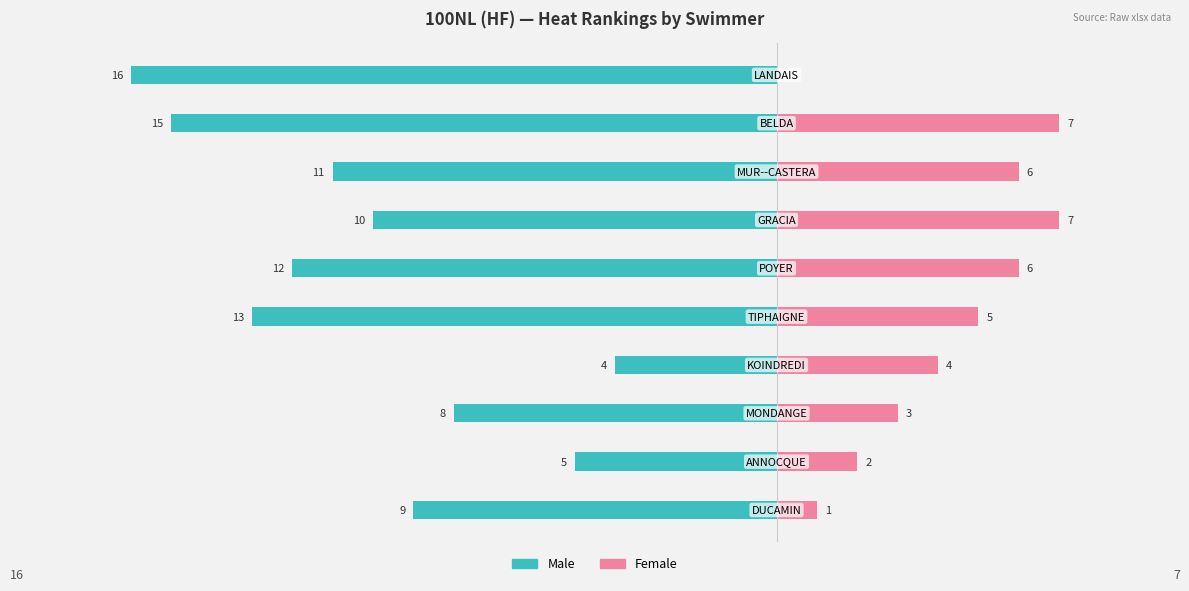

Reading right to left, what are all the values shown in this chart?

Male: 9=-16	8=-15	7=-11	6=-10	5=-12	4=-13	3=-4	2=-8	1=-5	0=-9
Female: 9=0	8=7	7=6	6=7	5=6	4=5	3=4	2=3	1=2	0=1